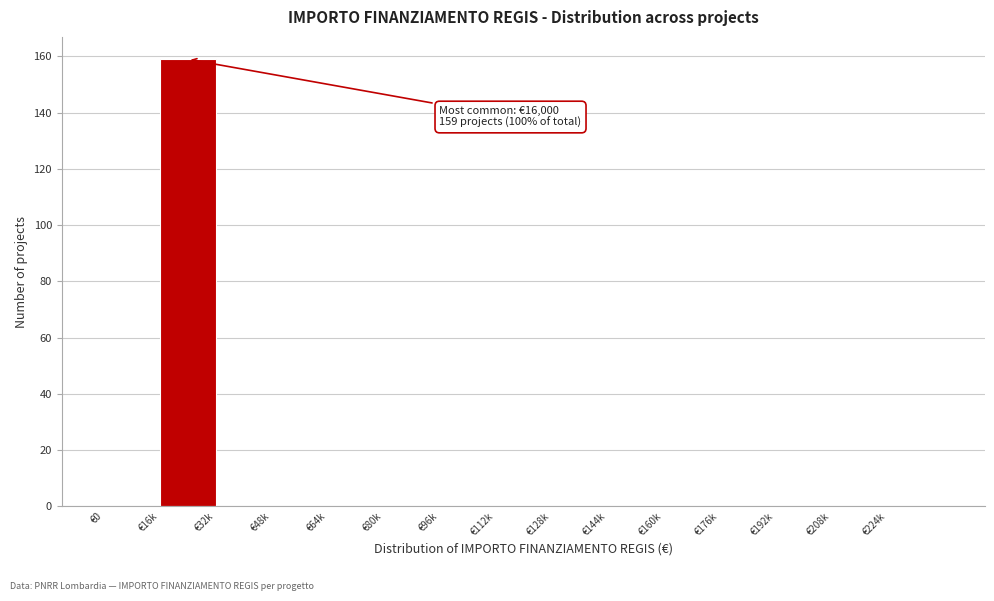

Reading left to right, transcribe all the data shown in this chart.

€0=0	€16k=159	€32k=0	€48k=0	€64k=0	€80k=0	€96k=0	€112k=0	€128k=0	€144k=0	€160k=0	€176k=0	€192k=0	€208k=0	€224k=0